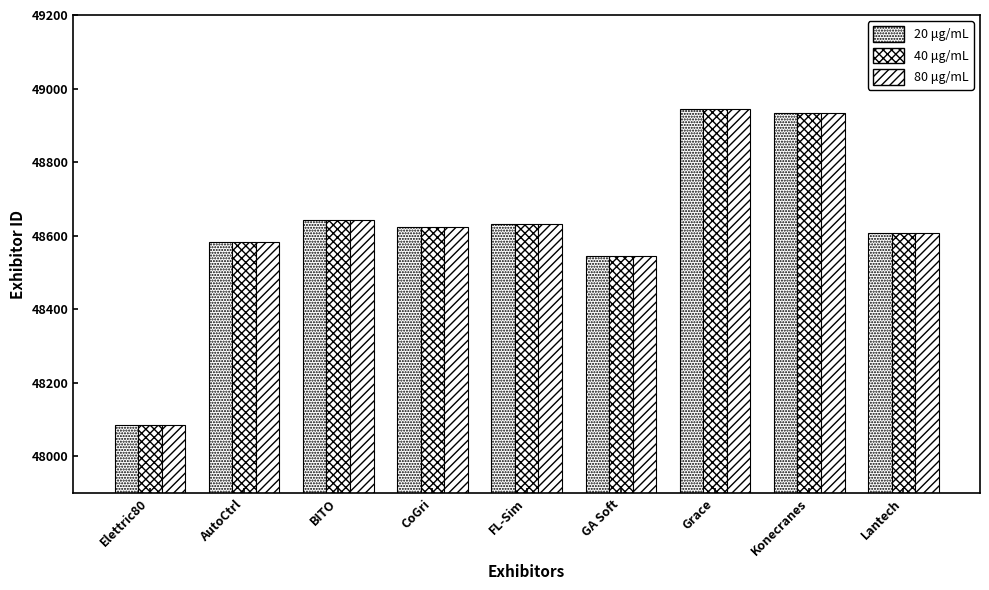

Count the number of categories in the chart.

9